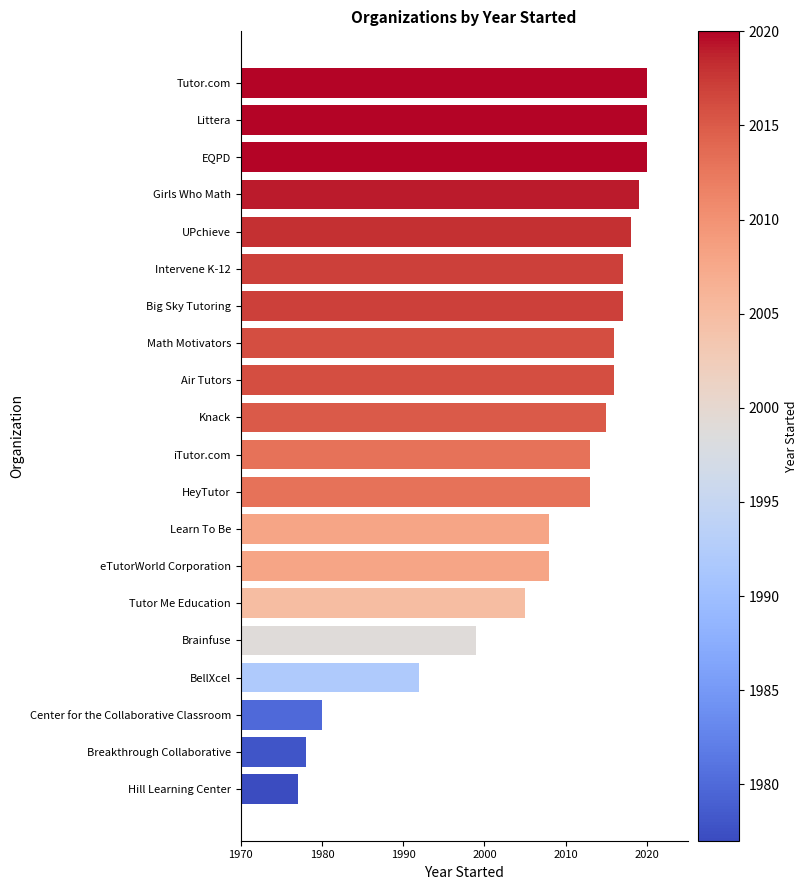

What is the smallest value displayed?

1977